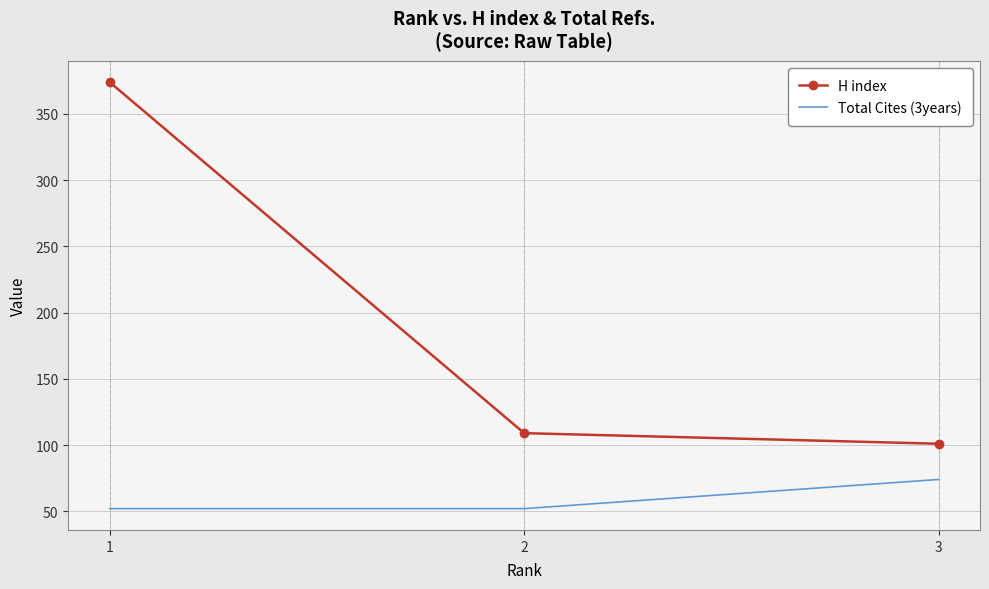

The value of H index at 3 is 65. True or false?

False